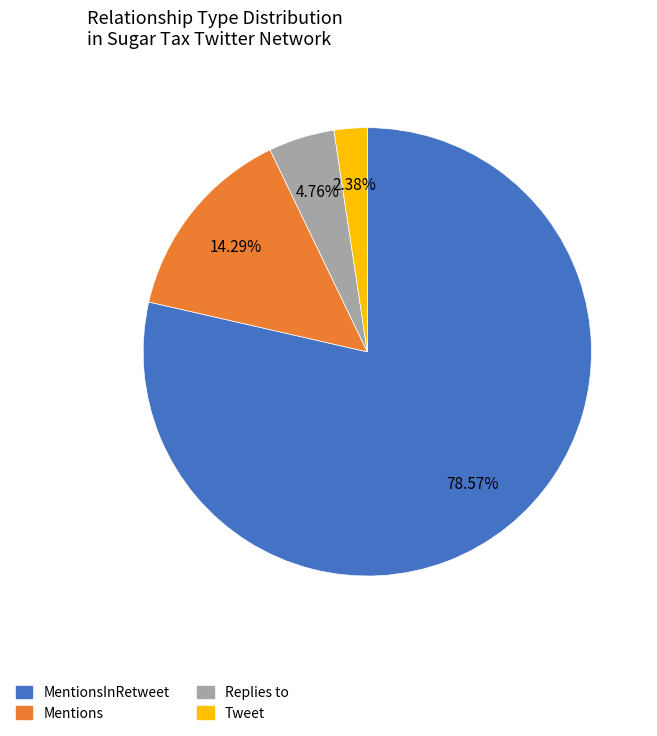

Is there any slice that represents more than half of the pie?

Yes